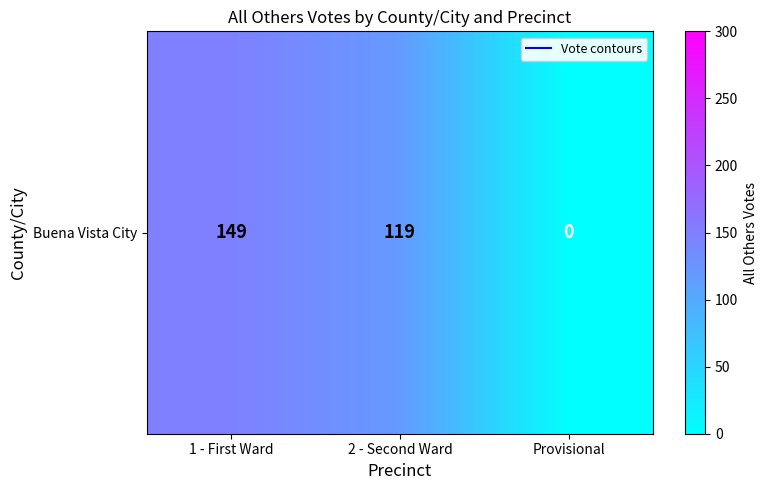

Which has a higher value, 1 - First Ward or 2 - Second Ward?

1 - First Ward